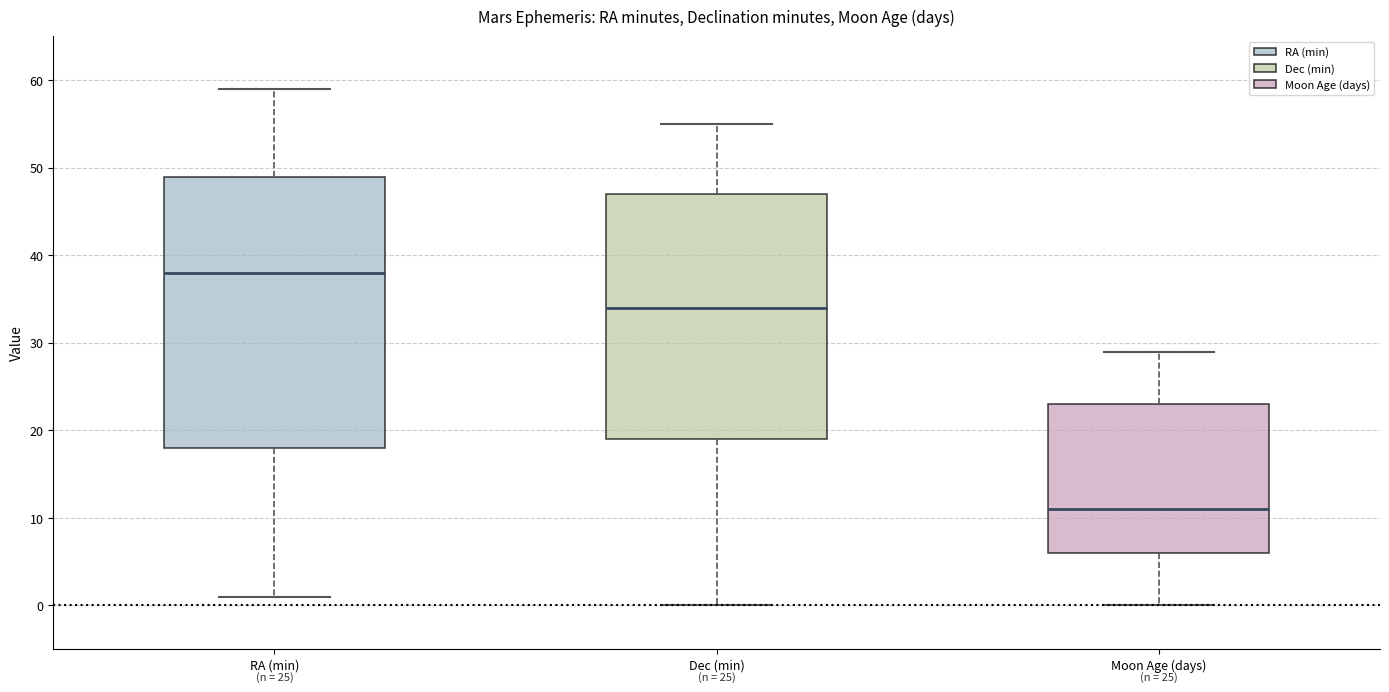

Which box has the lowest median line?

Moon Age (days)